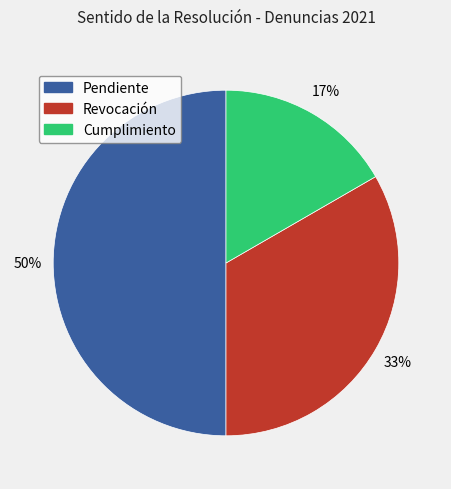

Combined, do Pendiente and Revocación account for over 50%?

Yes